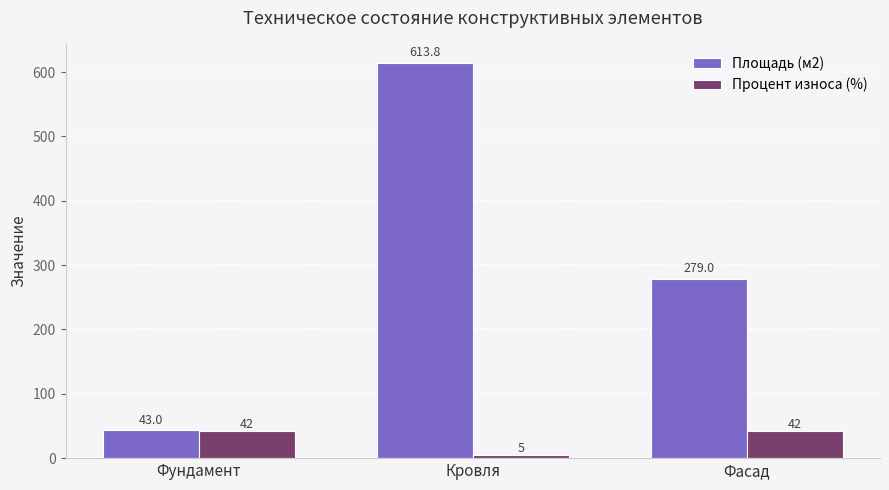

Rank the series by their maximum value, from lowest to highest.

Процент износа (%), Площадь (м2)